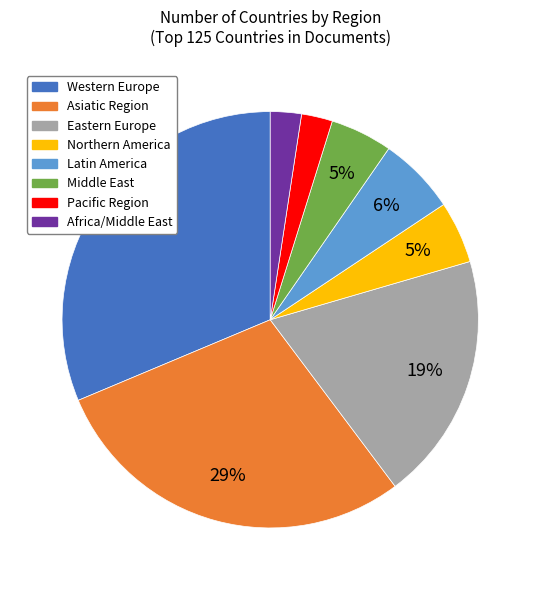

How many segments does this pie chart have?

8